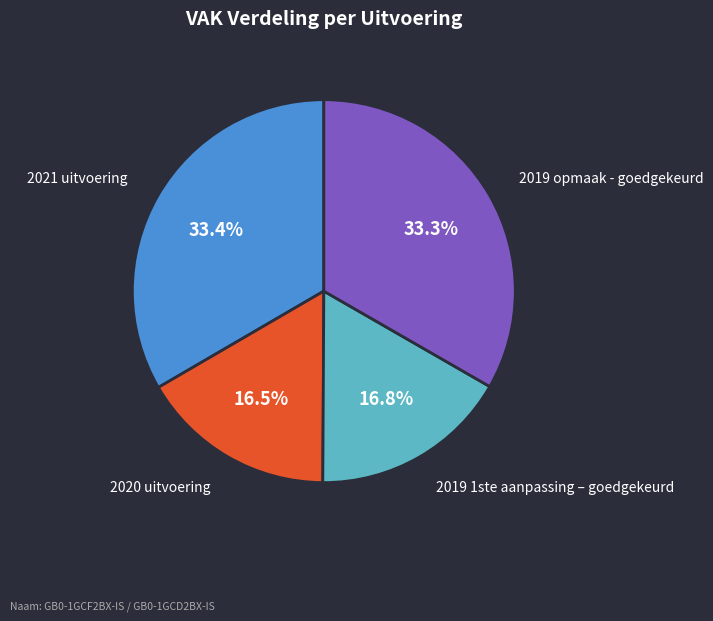

What percentage is NOT represented by 2021 uitvoering?

66.6%